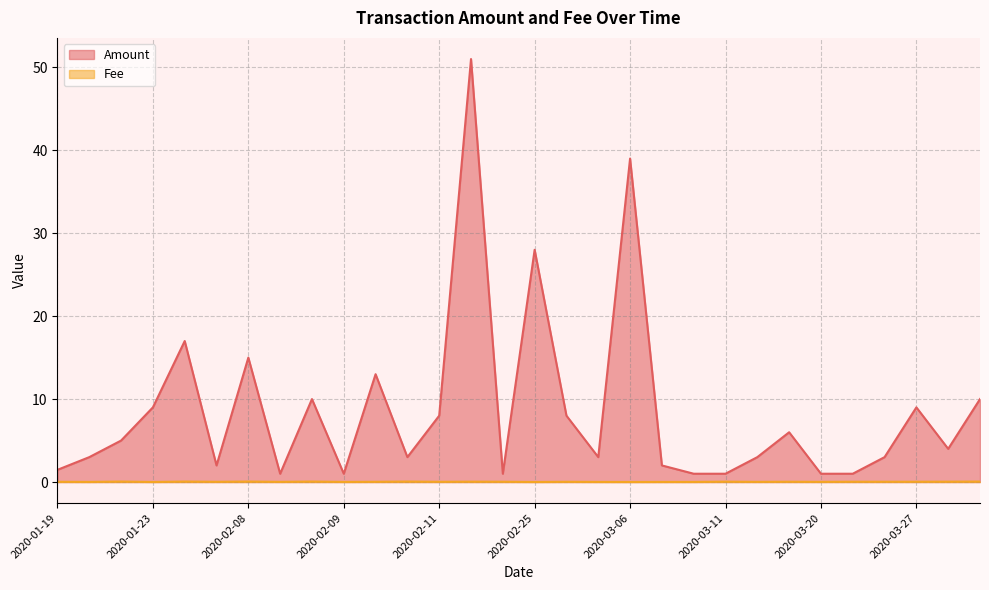

True or false: Fee and Amount cross at least once.

False